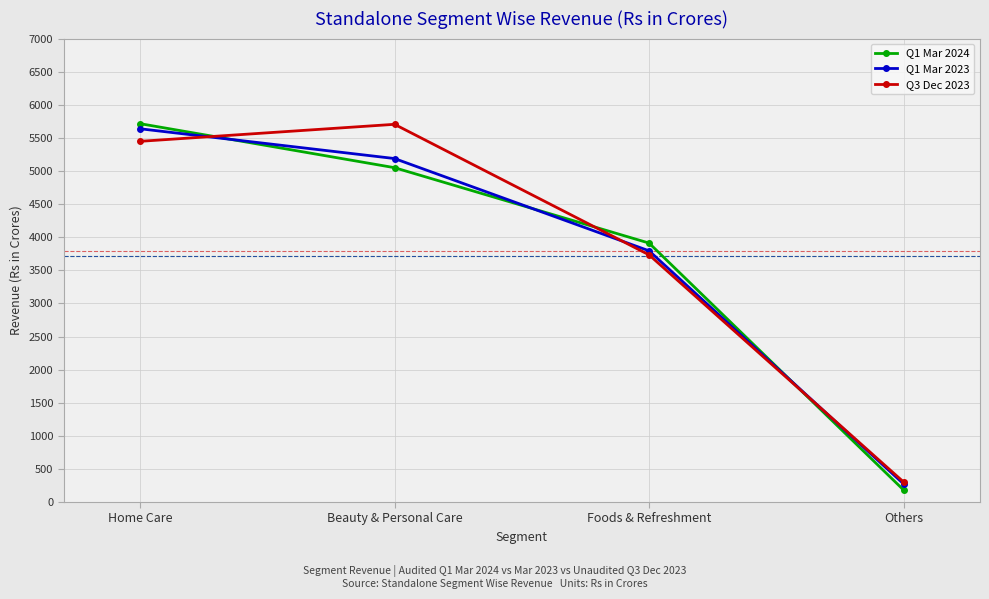

Where is Q1 Mar 2024 nearest to the value 2948?

Foods & Refreshment